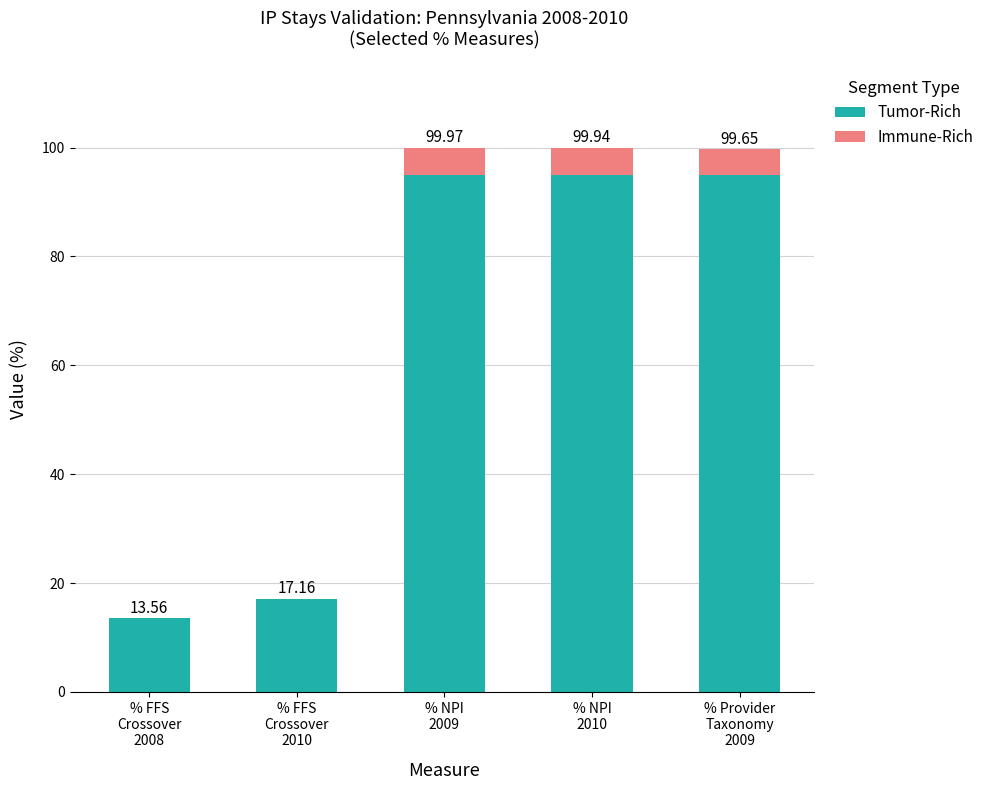

Are the bars horizontal?

No